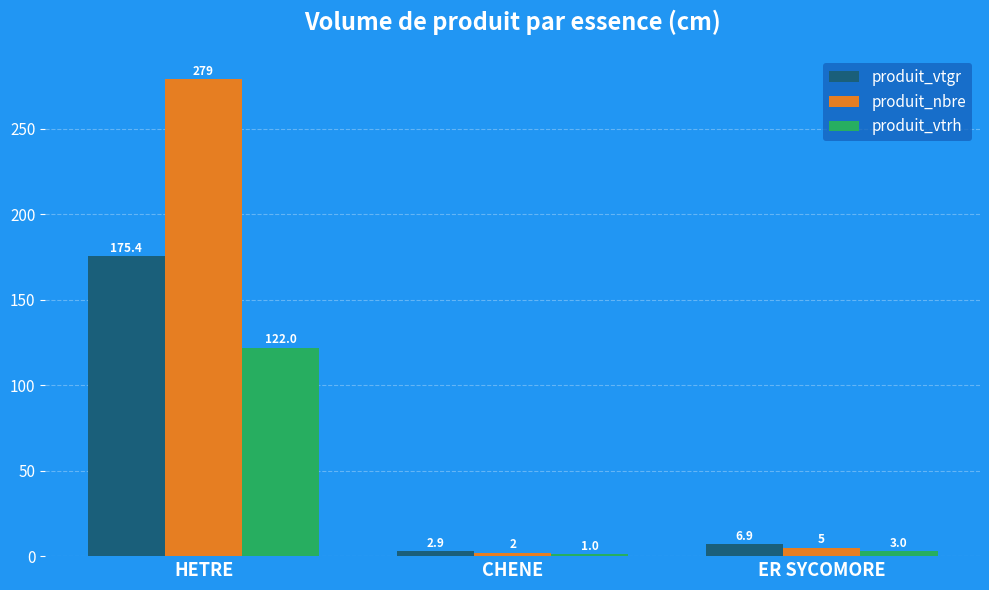

Which series has the largest range (max minus min)?

produit_nbre